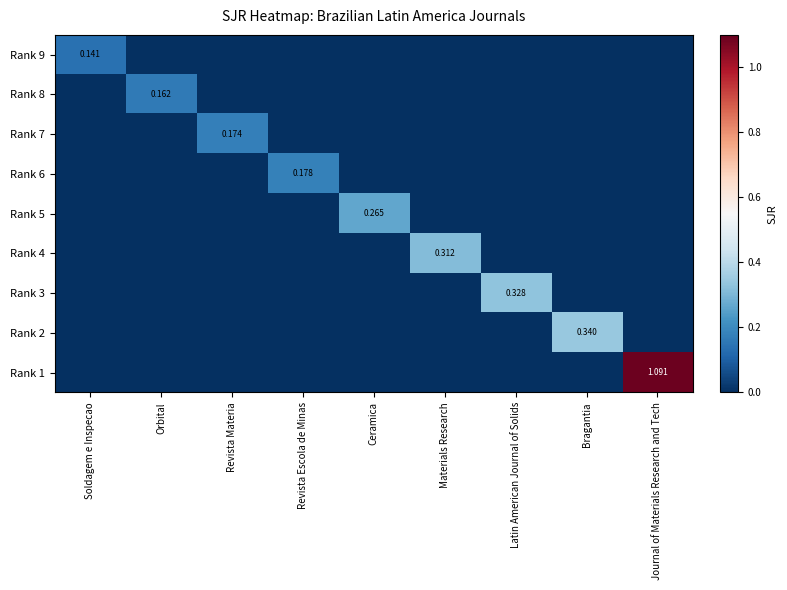

Count the Rank 5 values in the range 0 to 1.

9